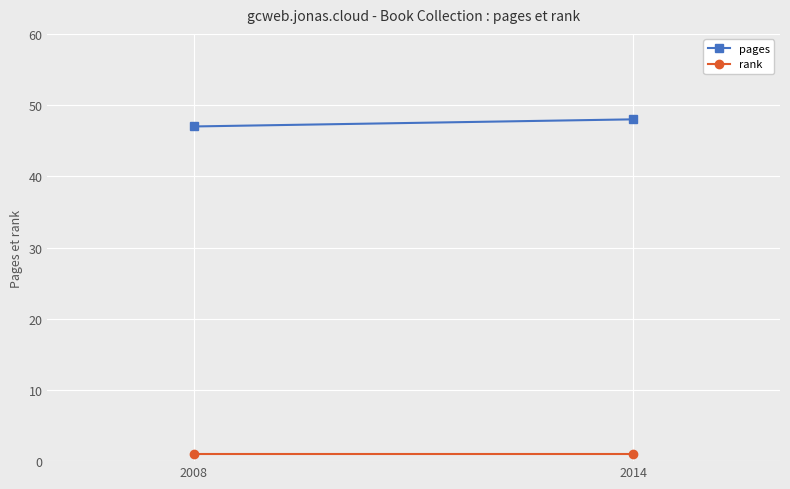

What are all the series names shown in the legend?

pages, rank